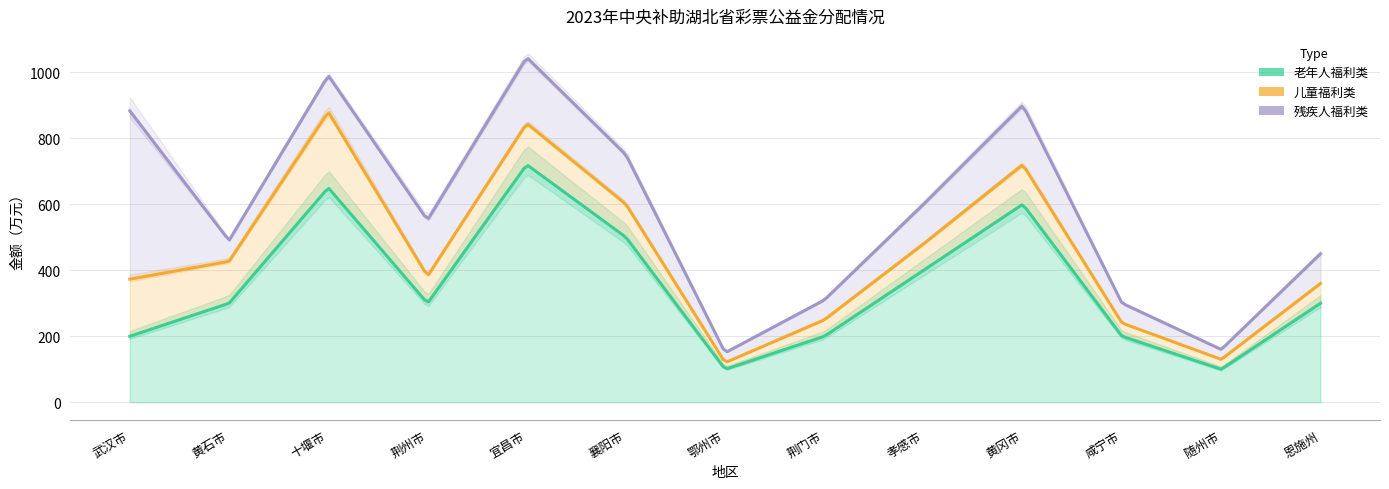

Between 荆州市 and 襄阳市, which is larger?

襄阳市